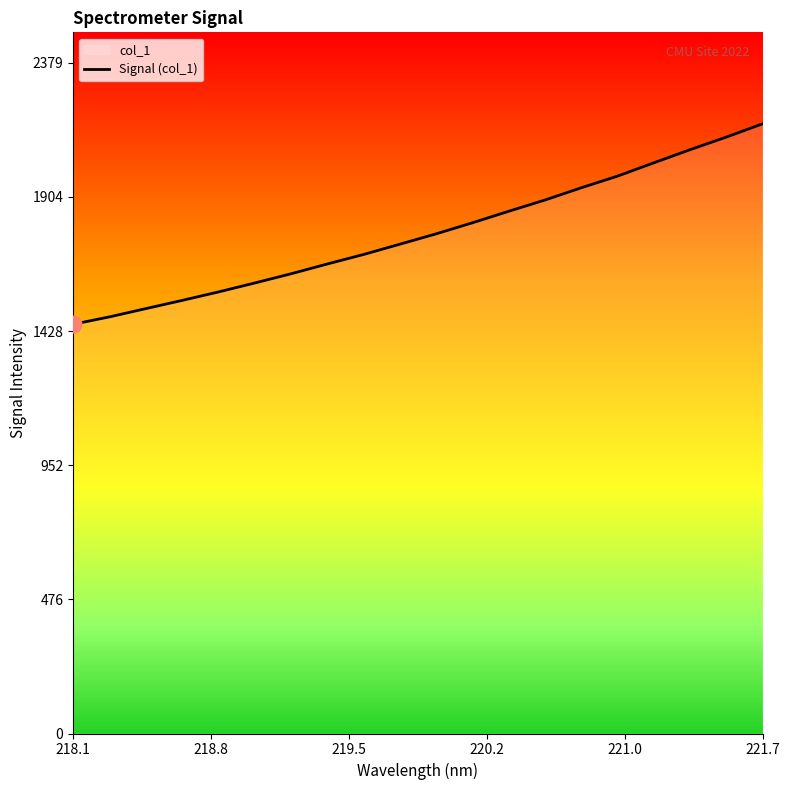

What is the maximum value shown in the chart?

2163.1